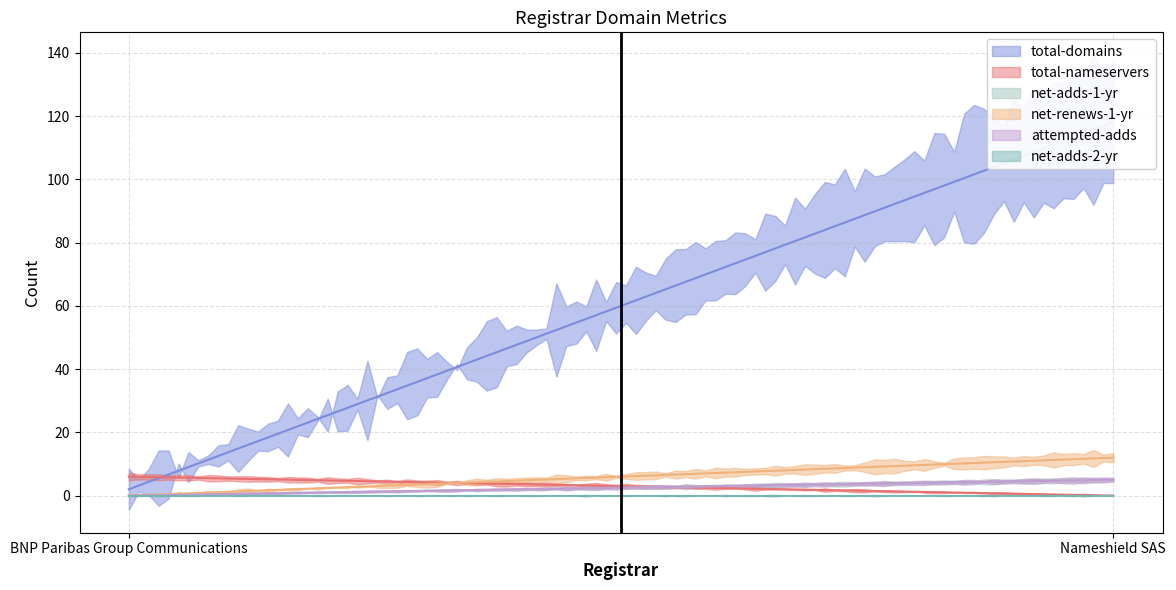

What is the total value across all series at BNP Paribas Group Communications?

8